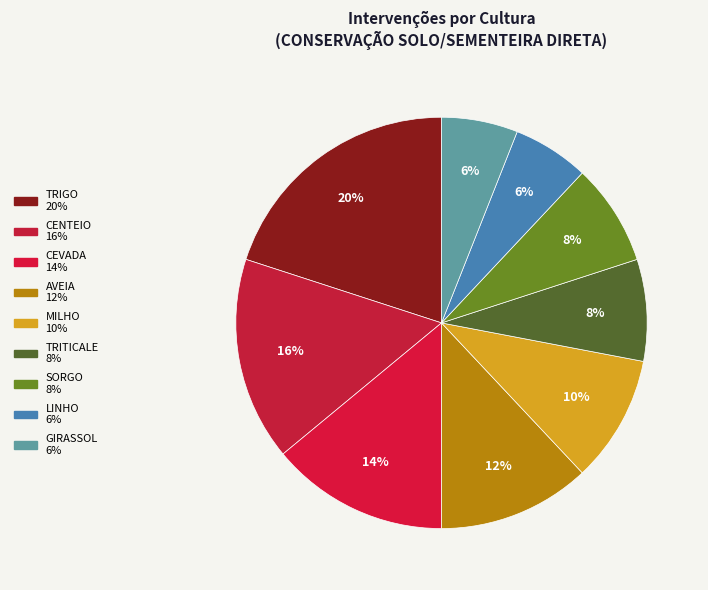

Which category has the biggest portion of the pie?

TRIGO